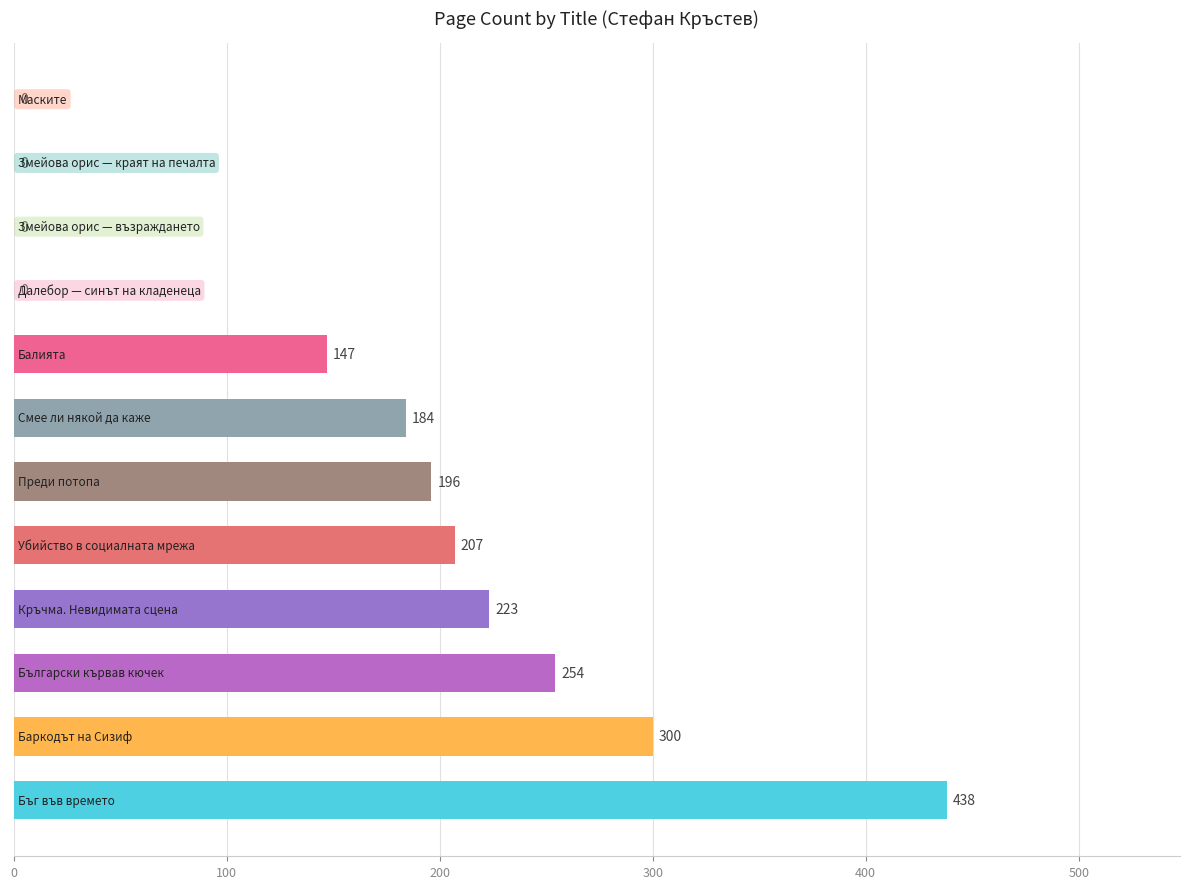

How many categories are shown in the chart?

12